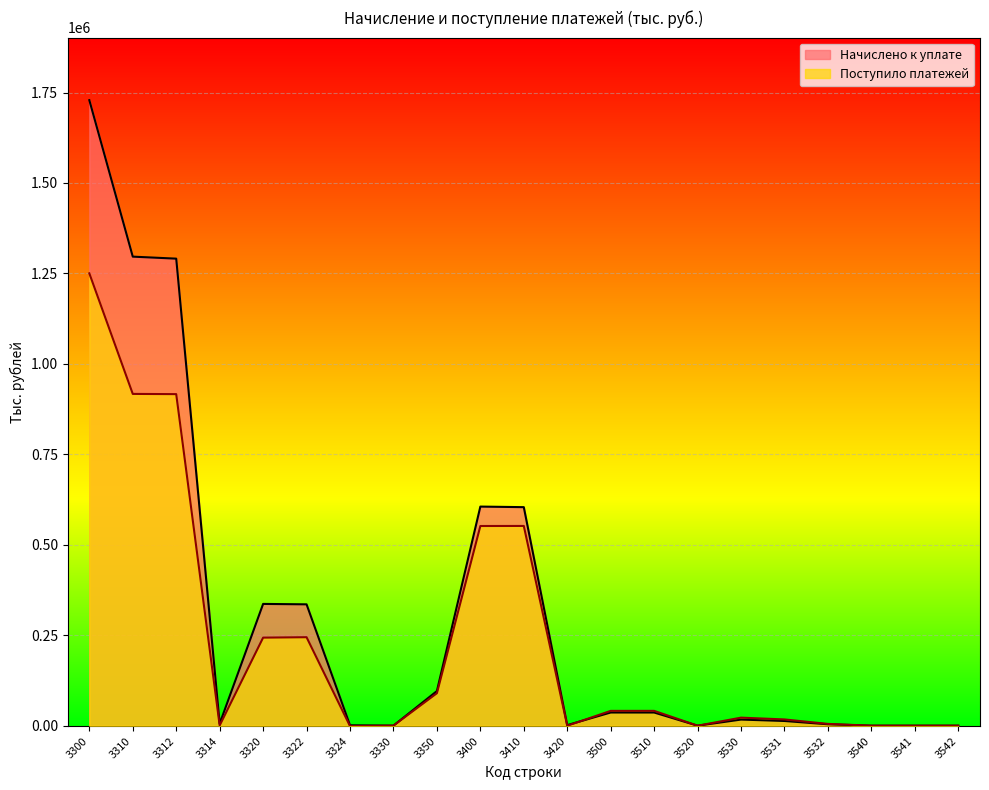

The Поступило платежей series shows -1171 at 3324. True or false?

True